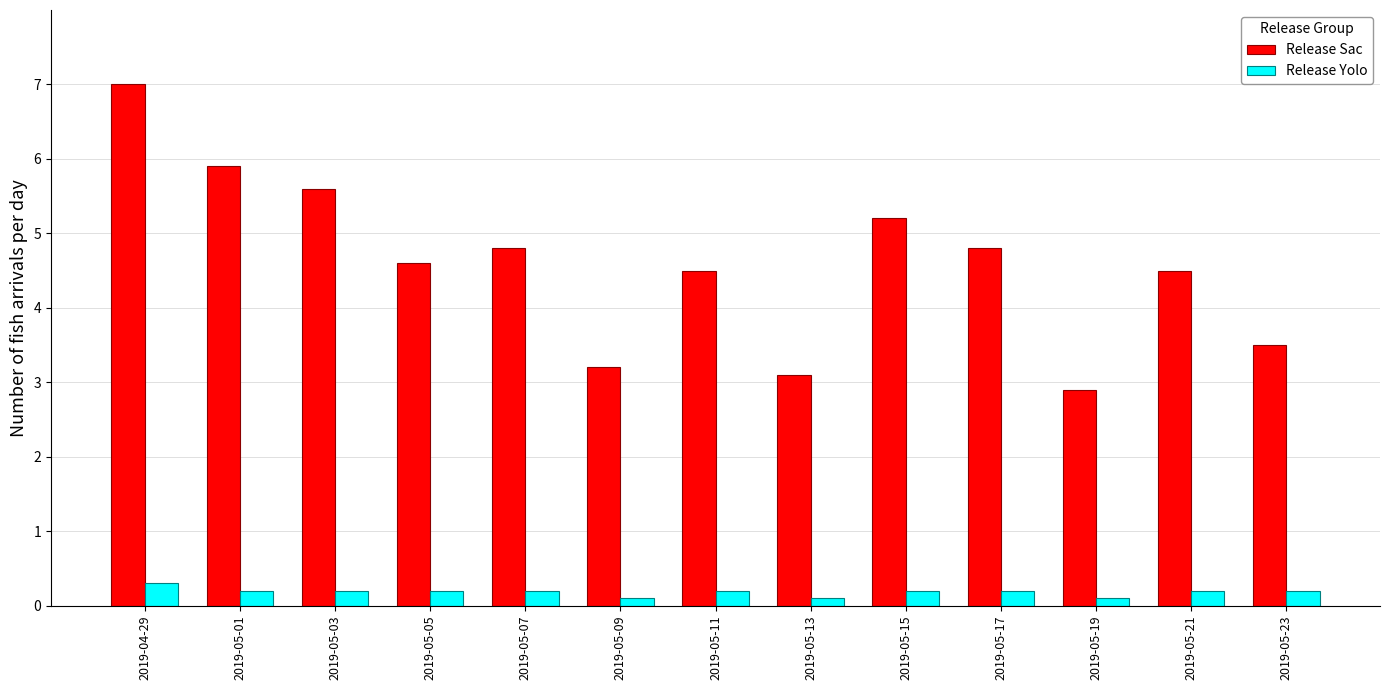

Reading left to right, what are all the values shown in this chart?

Release Sac: 7.0	5.9	5.6	4.6	4.8	3.2	4.5	3.1	5.2	4.8	2.9	4.5	3.5
Release Yolo: 0.3	0.2	0.2	0.2	0.2	0.1	0.2	0.1	0.2	0.2	0.1	0.2	0.2